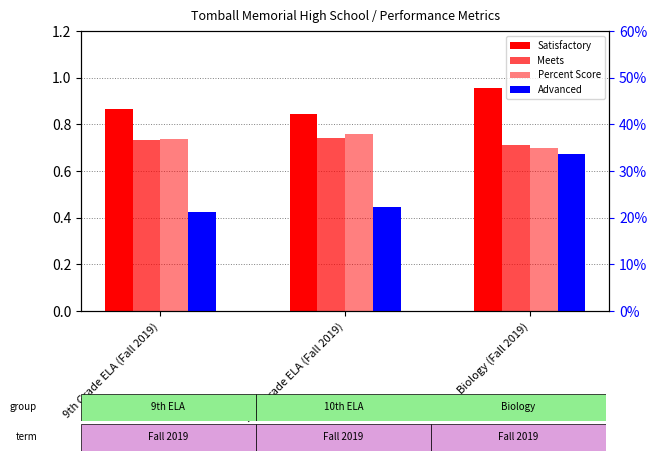

What is the difference between the maximum and minimum values in the Advanced series?

0.1